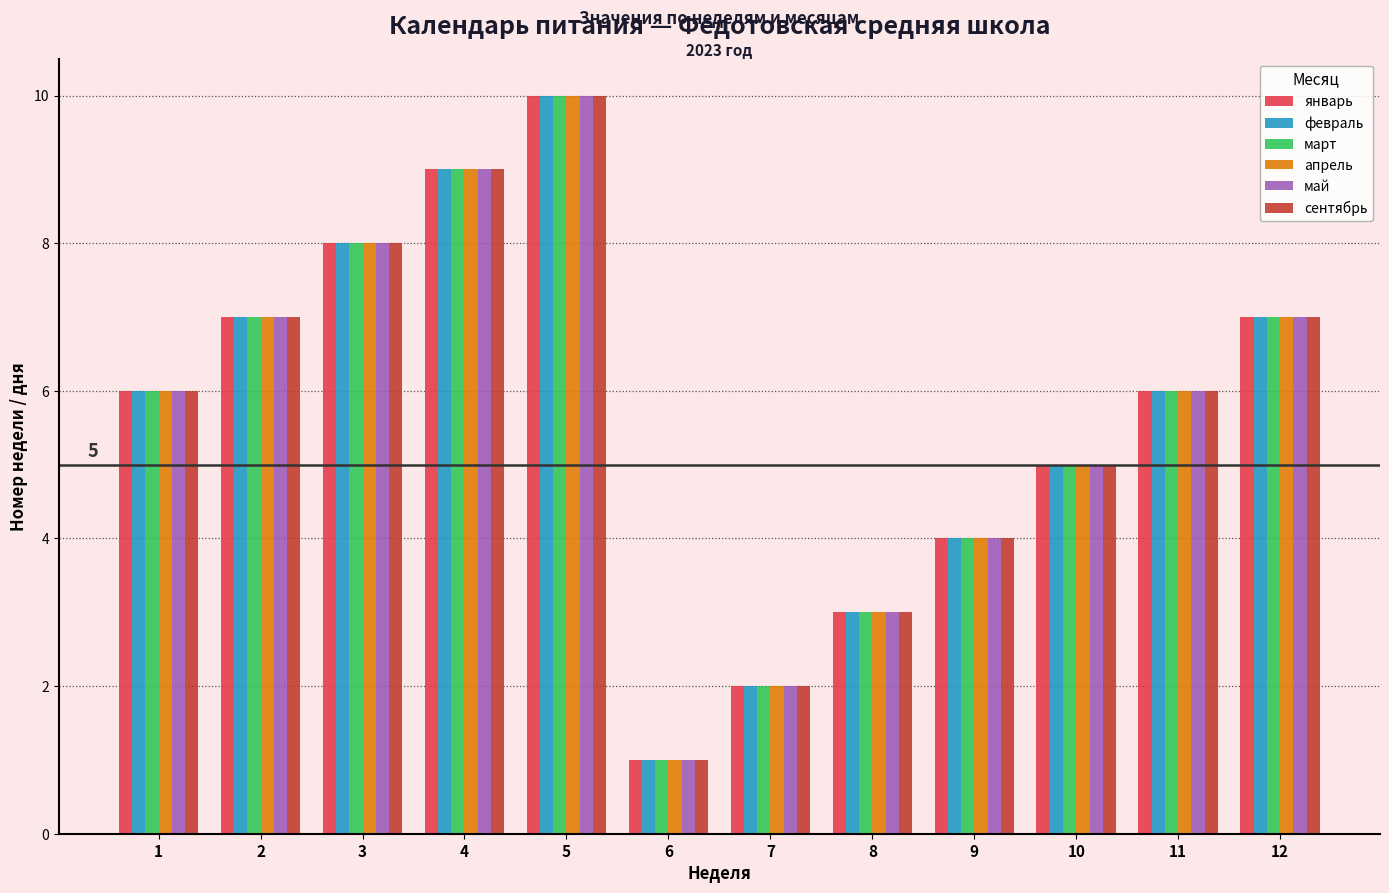

The value of март at 11 is 6. True or false?

True